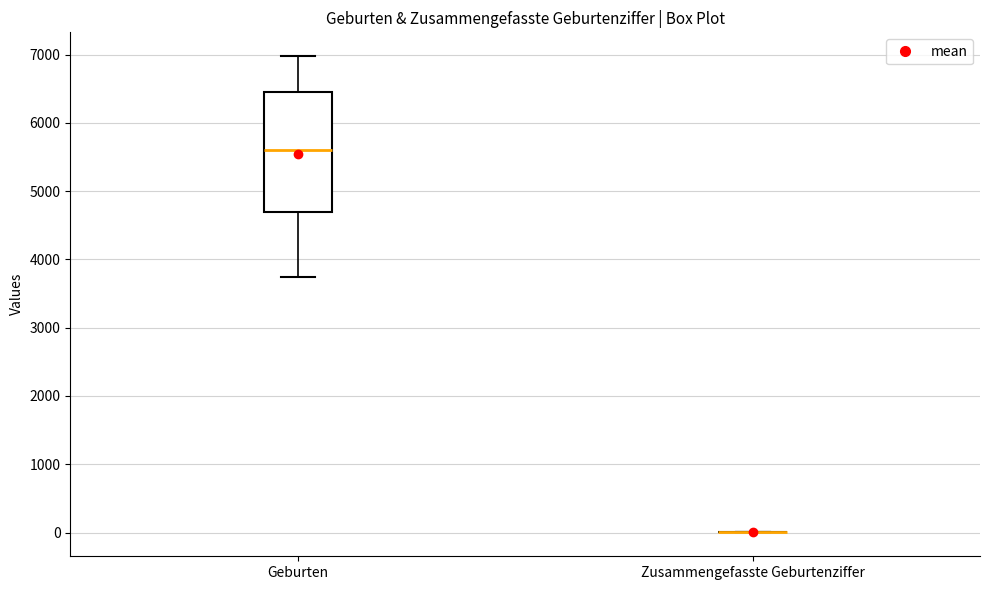

Reading left to right, read every box against the y-axis: the position of its median line, the range the box covers, and the ends of its whiskers. The values are not printed on the chart, so give them approximately, as read against the axis.

Geburten: median 5600, box 4700 to 6400, whiskers 3700 to 7000
Zusammengefasste Geburtenziffer: box collapsed to a line at 0, whiskers 0 to 0